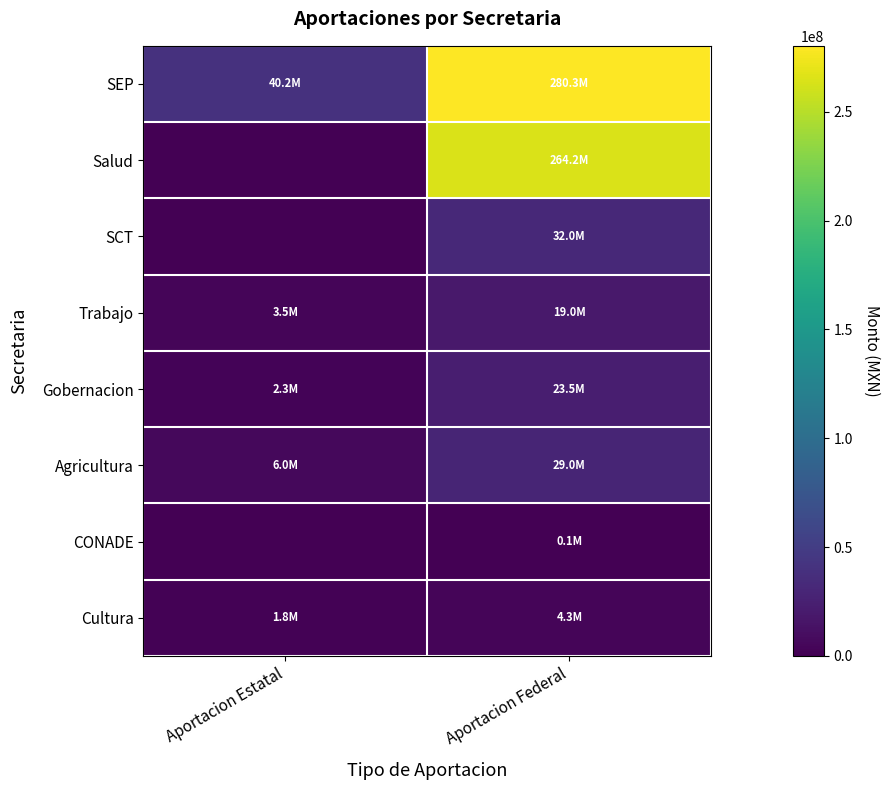

At how many categories does at least one series exceed 24013635?

2